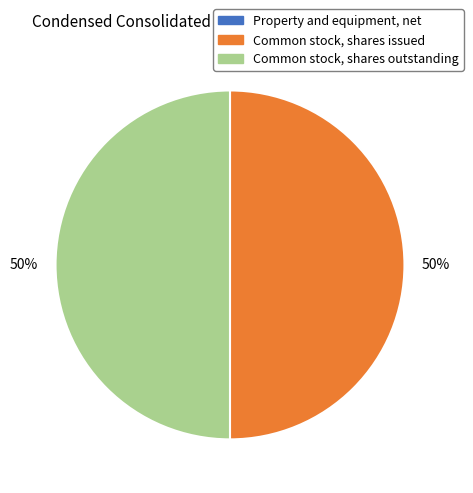

To the nearest percent, what is the difference between the largest and smallest slice percentages?

50%